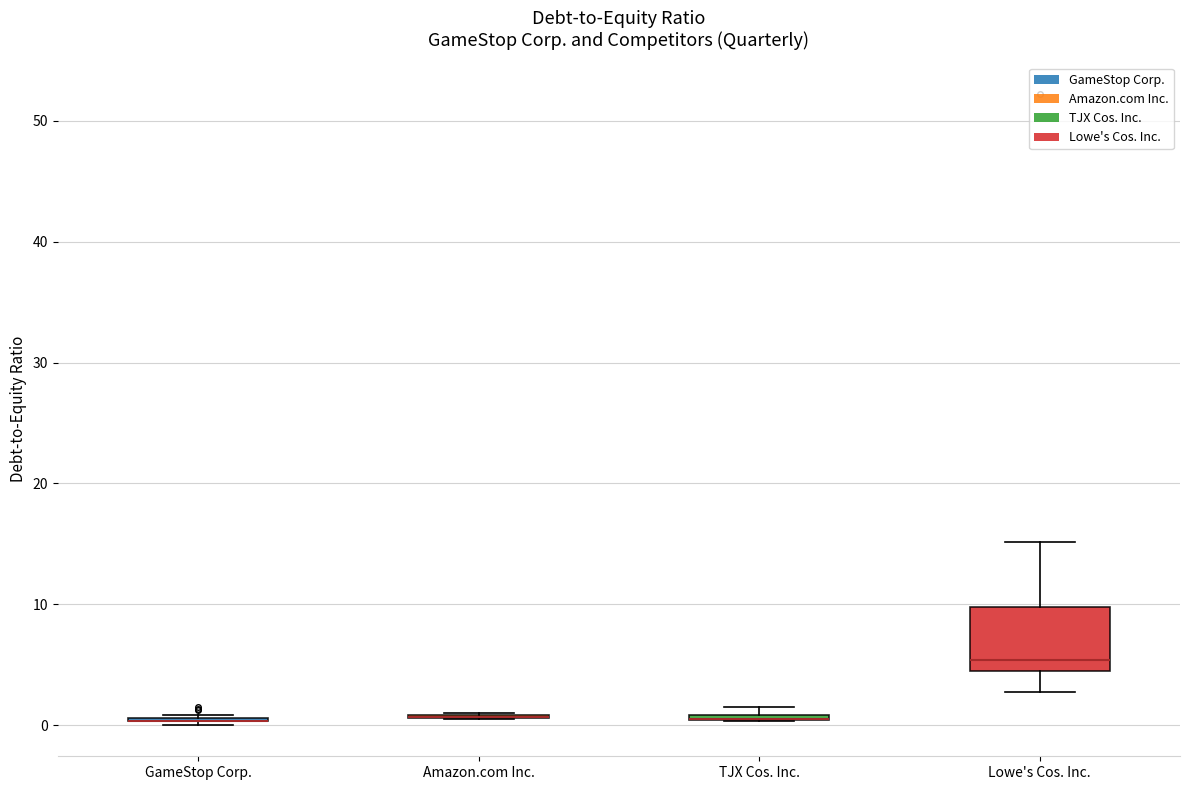

Which box is the tallest, from its lower edge to its upper edge?

Lowe's Cos. Inc.